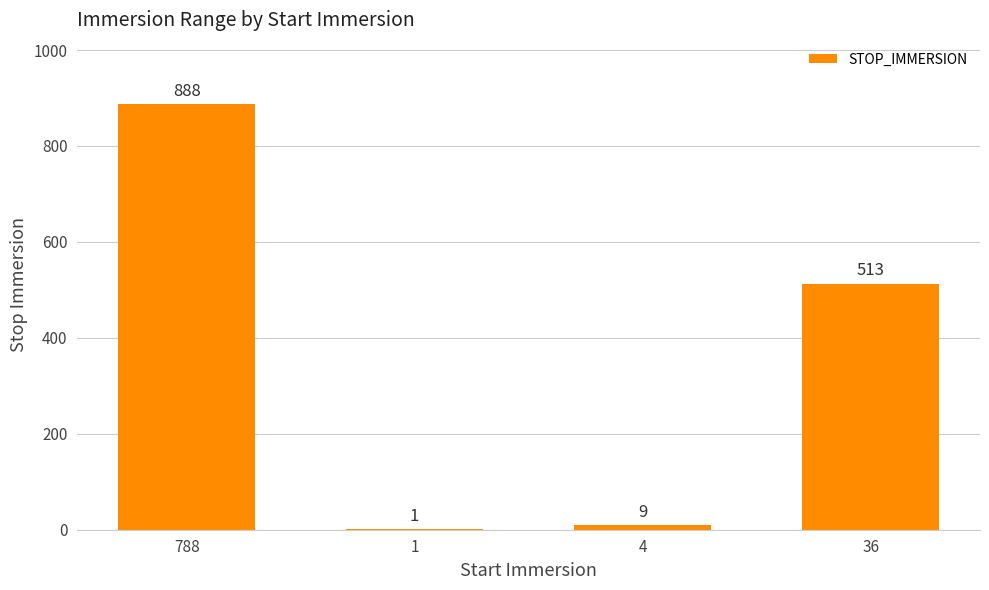

Which category has the highest value across all series?

788